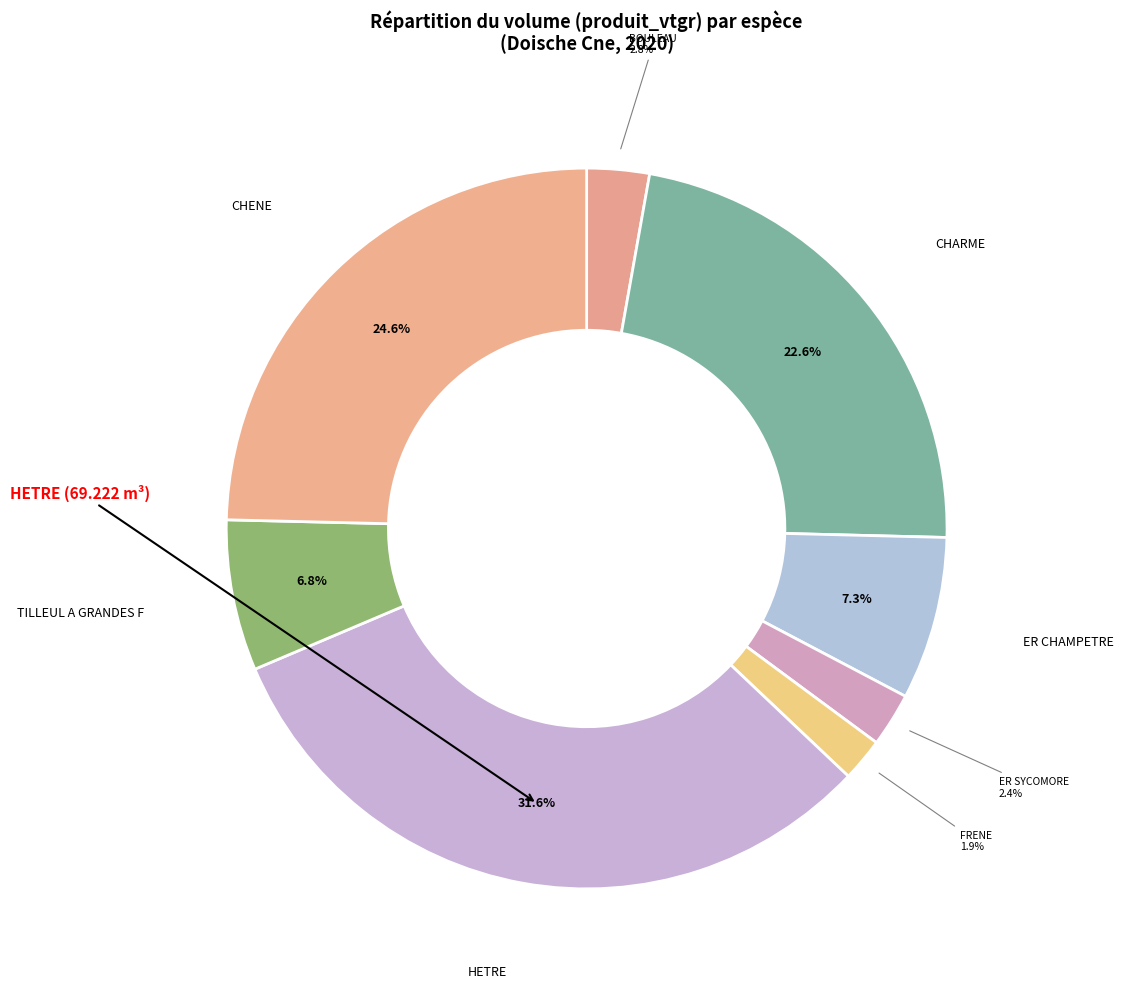

Is there a majority slice in this chart?

No